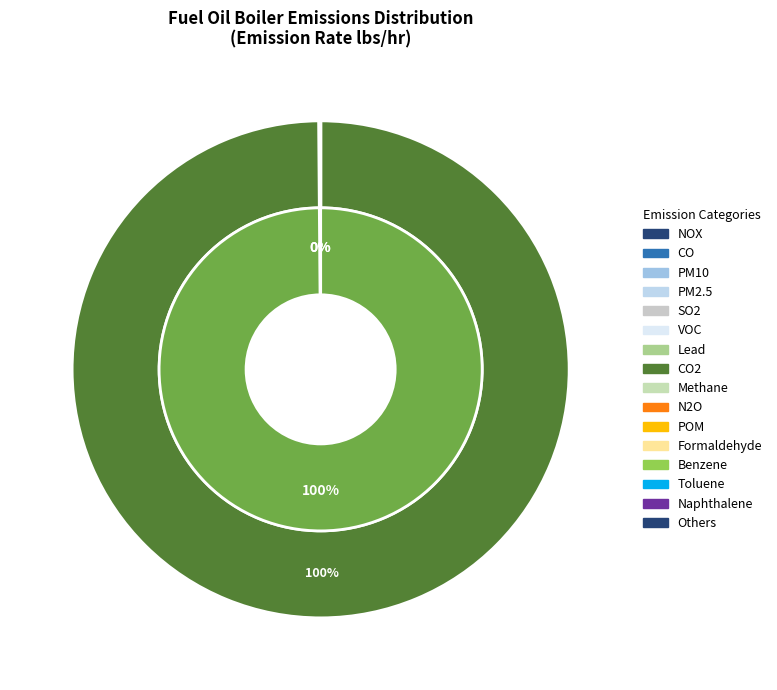

Which slice is the largest?

CO2